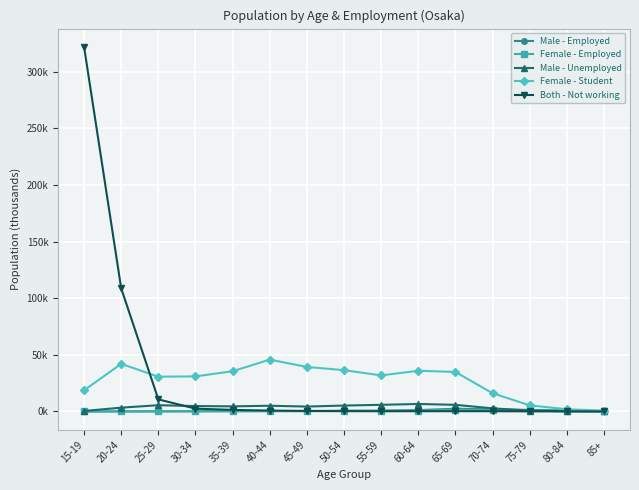

Is this an area chart (filled region under the line)?

No